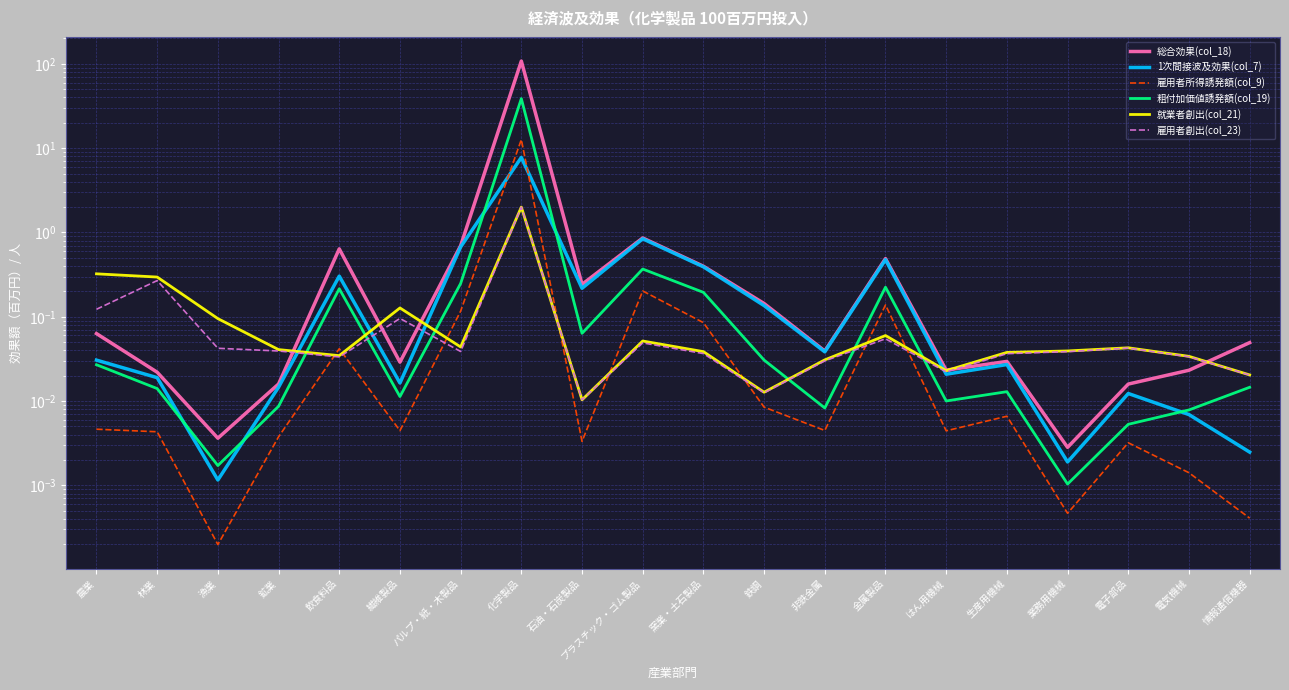

What is the average value of the 粗付加価値誘発額(col_19) series?

2.0